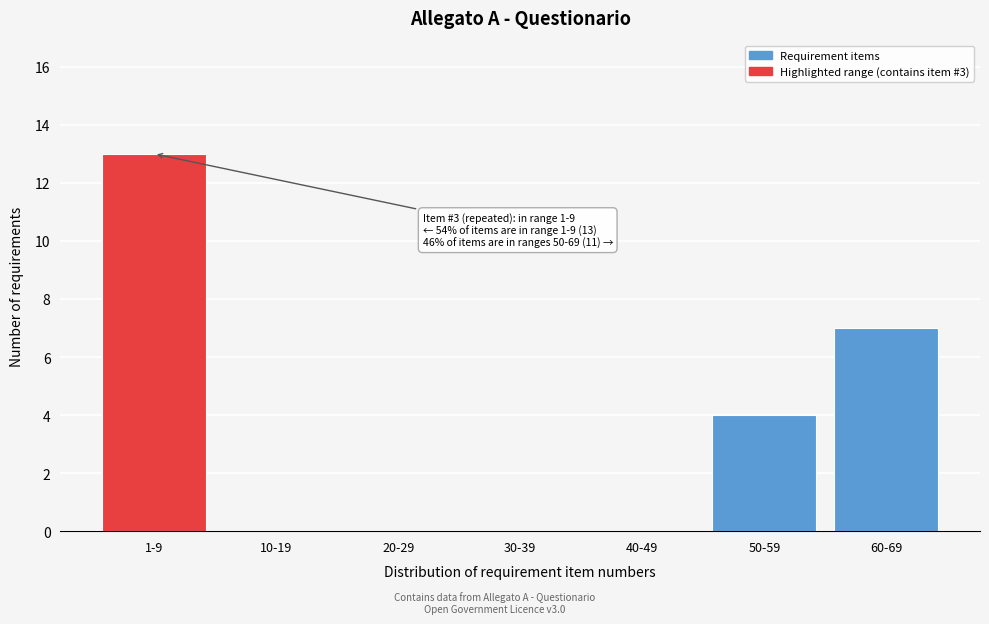

Reading left to right, transcribe all the data shown in this chart.

1-9=13	10-19=0	20-29=0	30-39=0	40-49=0	50-59=4	60-69=7